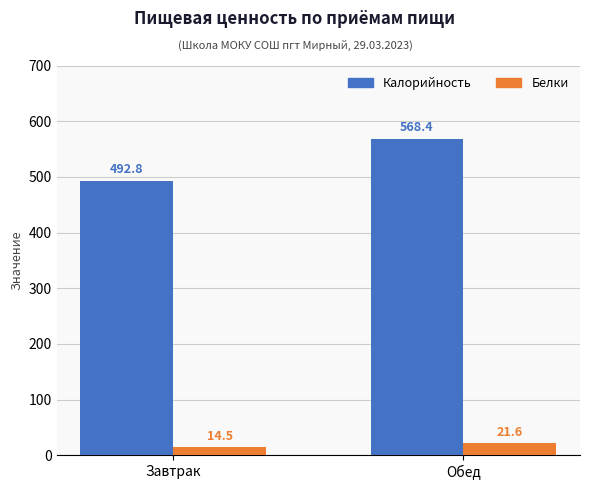

Which series has the largest total across all categories?

Калорийность